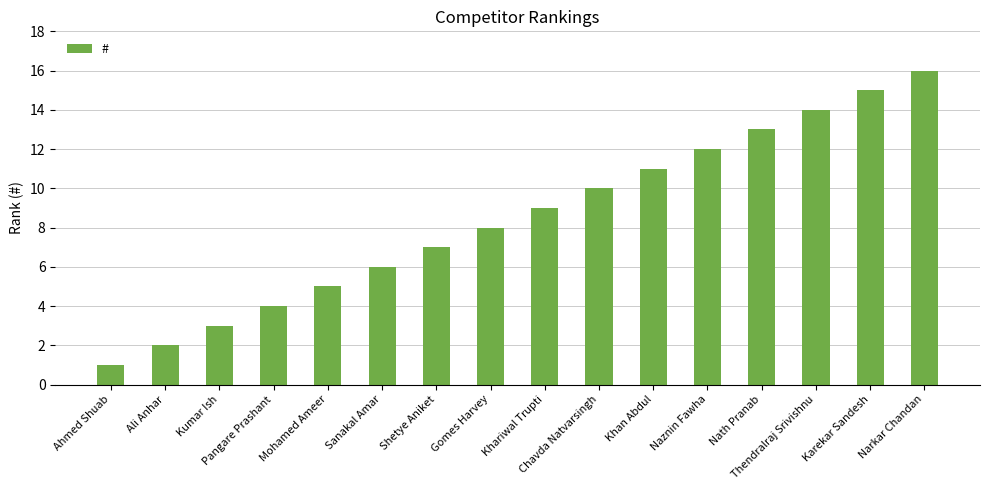

What position from the left is Khariwal Trupti?

9